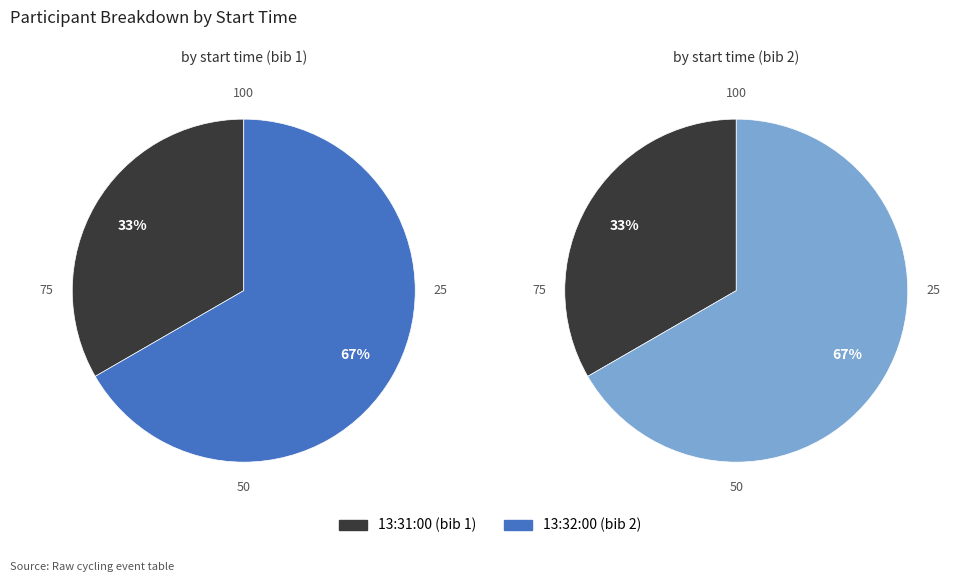

What is the largest slice in the pie chart?

13:32:00